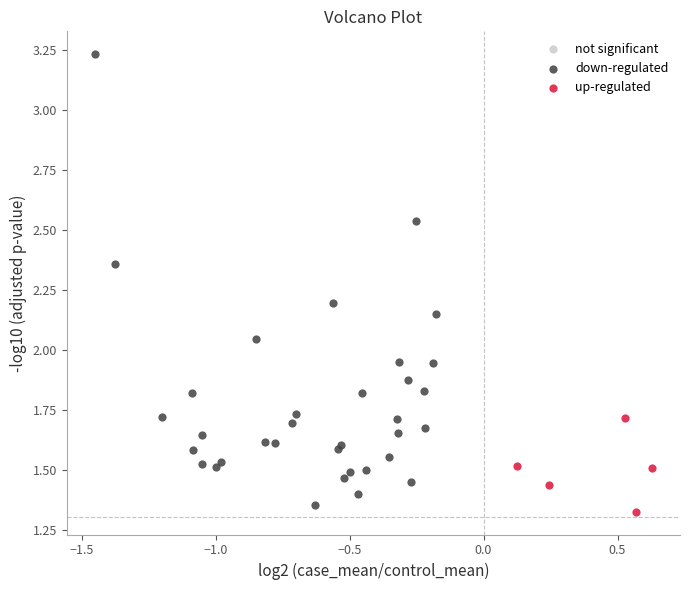

Which series has the largest Y range (max minus min)?

down-regulated